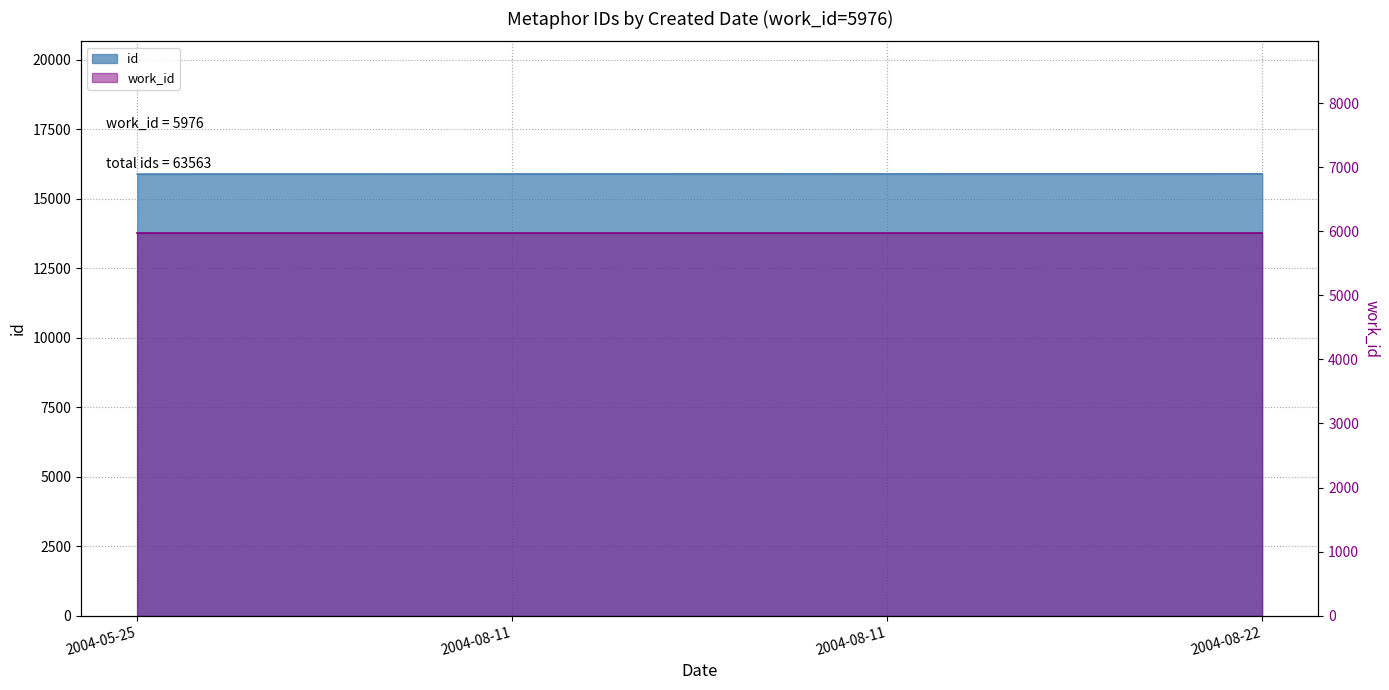

Does the chart display data point markers on the line(s)?

No